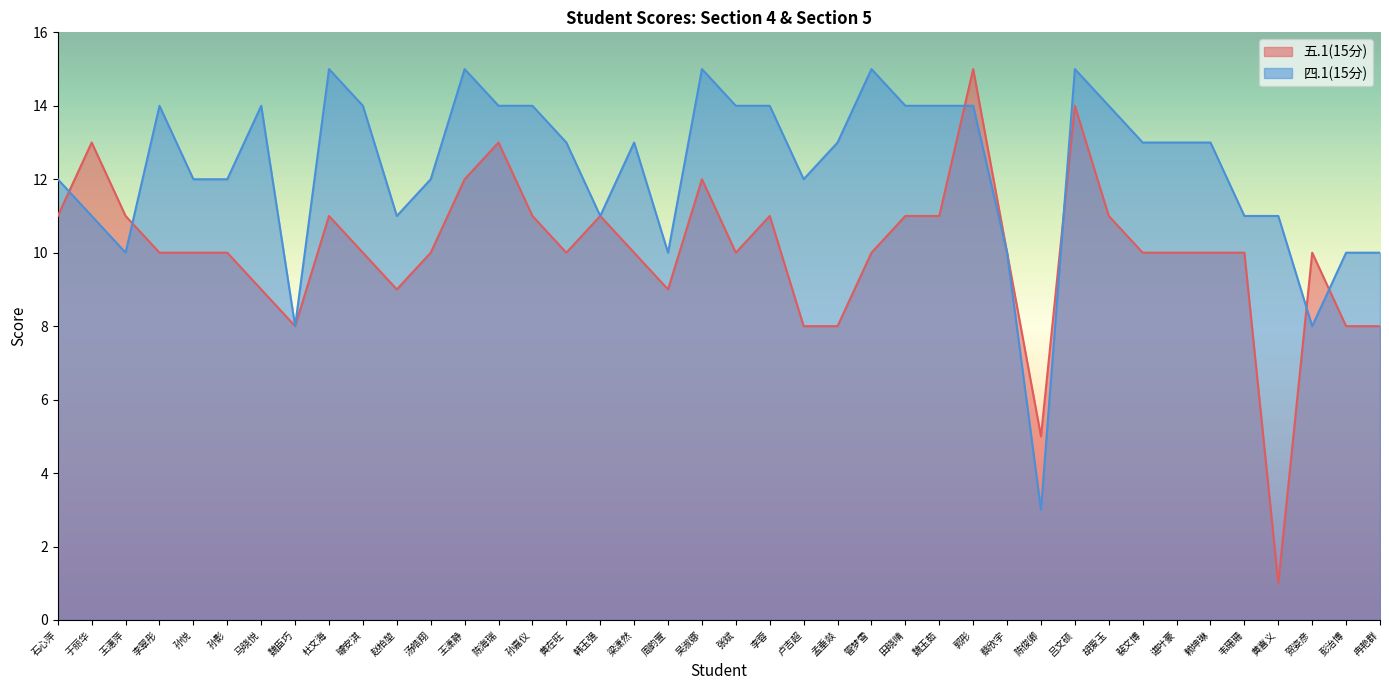

List the series in order of their peak value, lowest first.

五.1(15分), 四.1(15分)